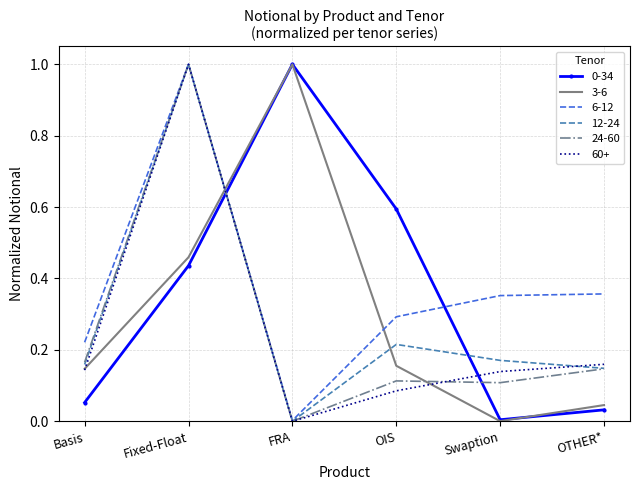

What is the difference between the maximum and minimum values in the 60+ series?

1.0